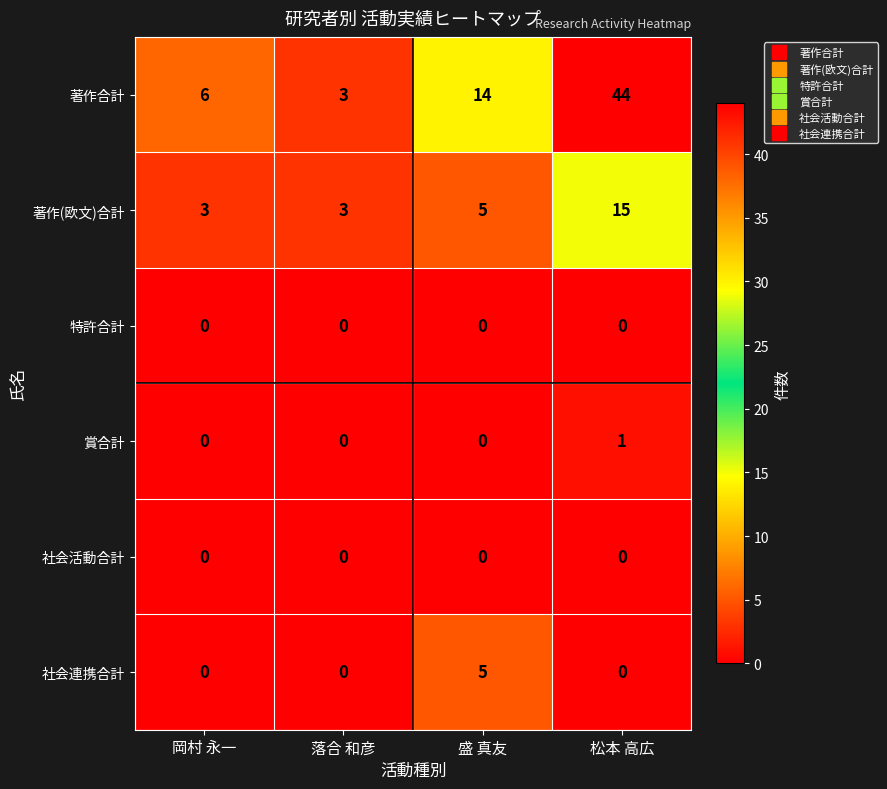

At which label is 著作(欧文)合計 closest to 9?

盛 真友